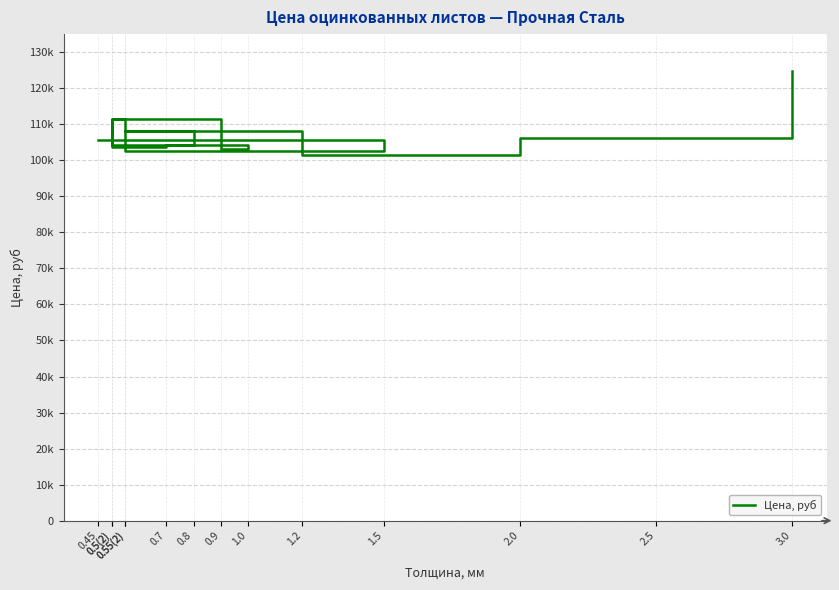

Does the chart display data point markers on the line(s)?

No